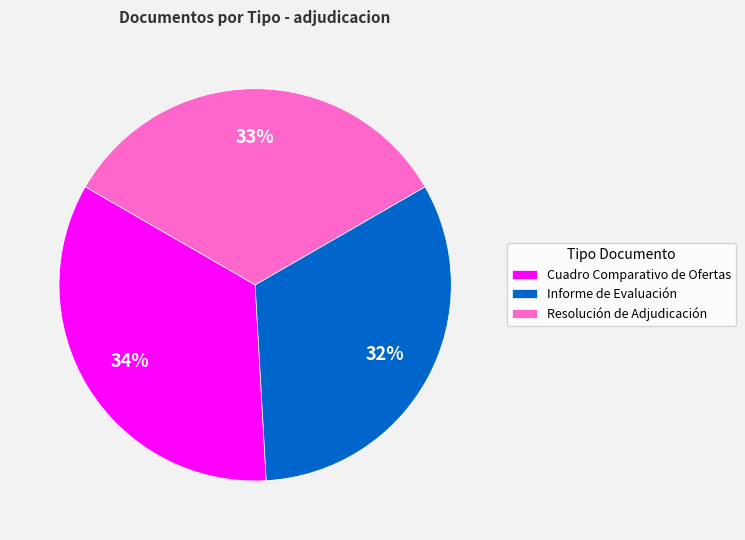

True or false: Informe de Evaluación accounts for 32% of the total.

True